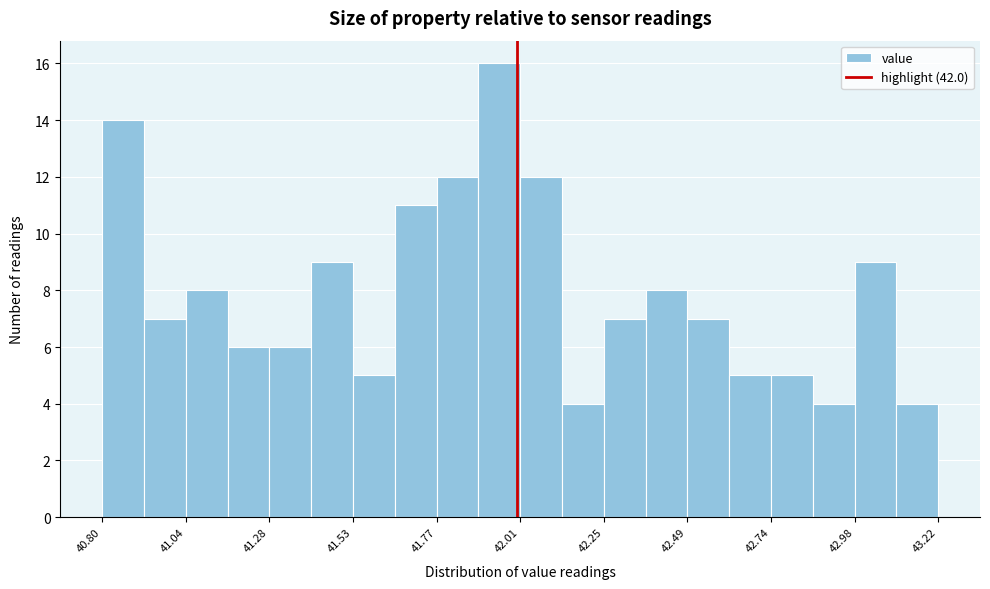

Around what value on the x-axis is the tallest bar? Give the approximate position of its centre, as read against the axis.

41.95